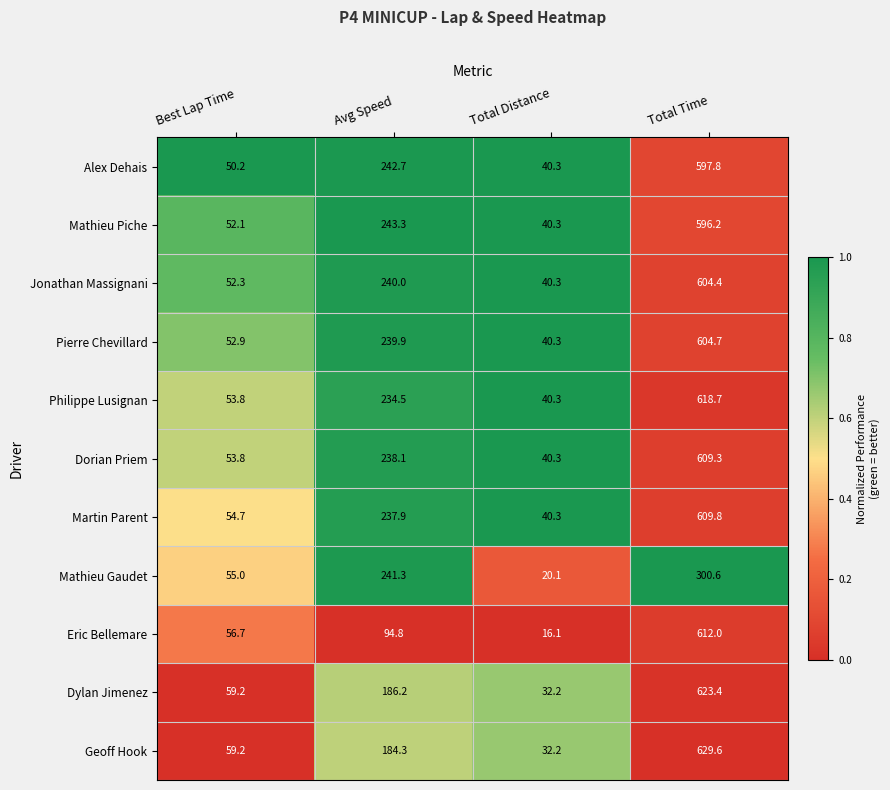

What is the total value across all series at Best Lap Time?

599.9